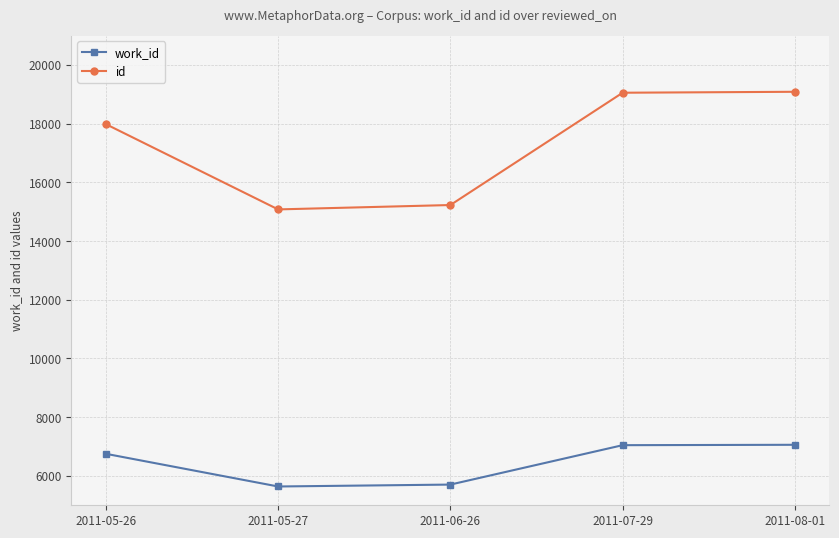

Which series has the largest total across all categories?

id